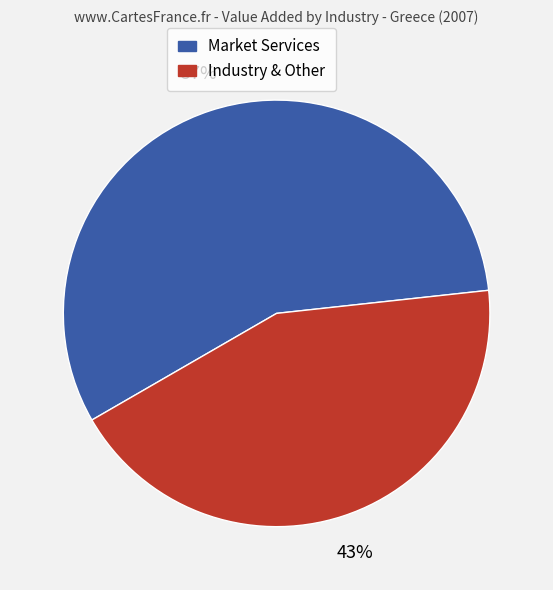

To the nearest percent, what is the average slice percentage?

50%